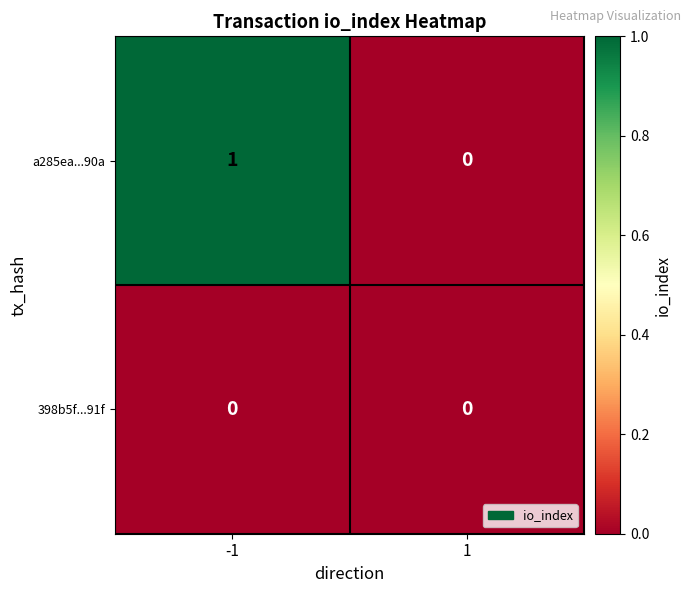

The value of a285ea...90a at -1 is 1. True or false?

True